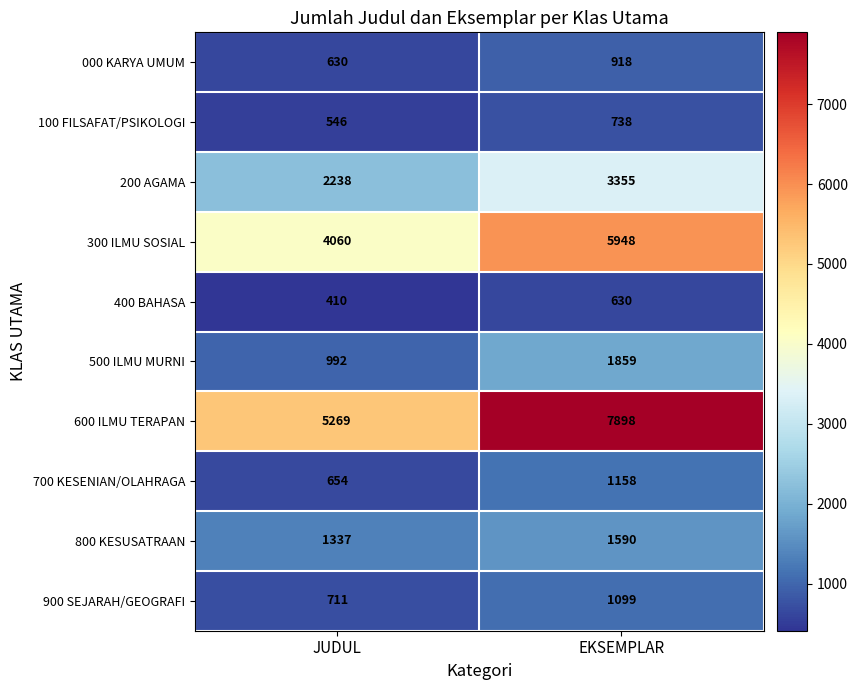

At how many categories does at least one series exceed 3701?

2